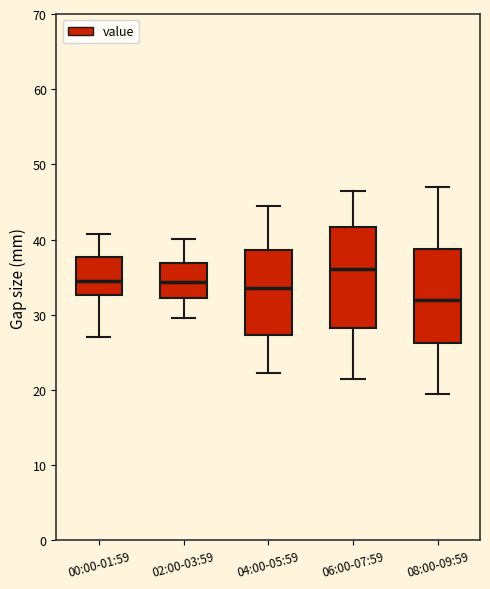

Reading left to right, read every box against the y-axis: the position of its median line, the range the box covers, and the ends of its whiskers. The values are not printed on the chart, so give them approximately, as read against the axis.

00:00-01:59: median 35, box 33 to 38, whiskers 27 to 41
02:00-03:59: median 34, box 32 to 37, whiskers 30 to 40
04:00-05:59: median 34, box 27 to 39, whiskers 22 to 45
06:00-07:59: median 36, box 28 to 42, whiskers 22 to 47
08:00-09:59: median 32, box 26 to 39, whiskers 20 to 47